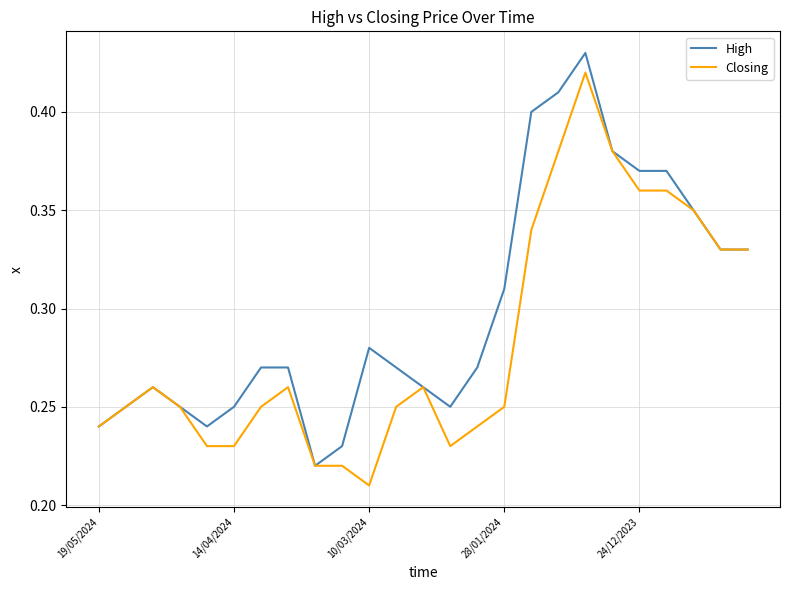

Which series has the largest total across all categories?

High